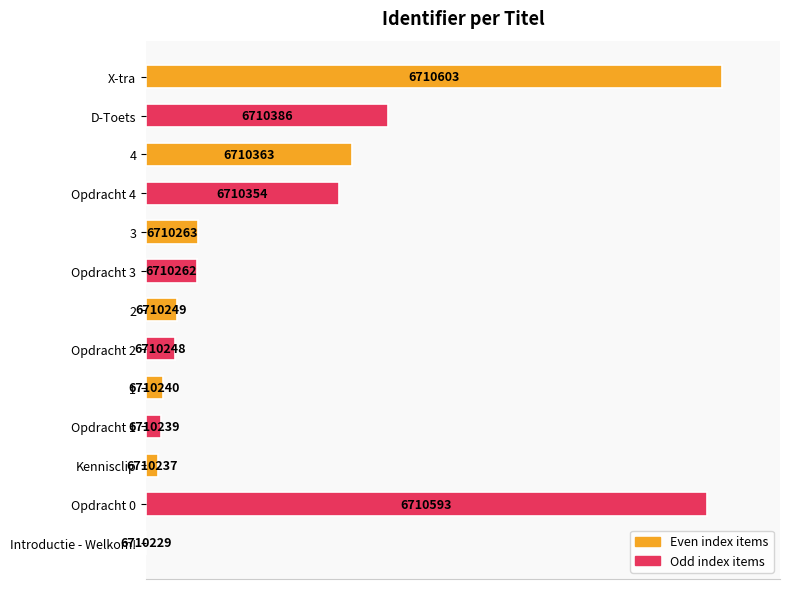

How many bars are there in total?

13